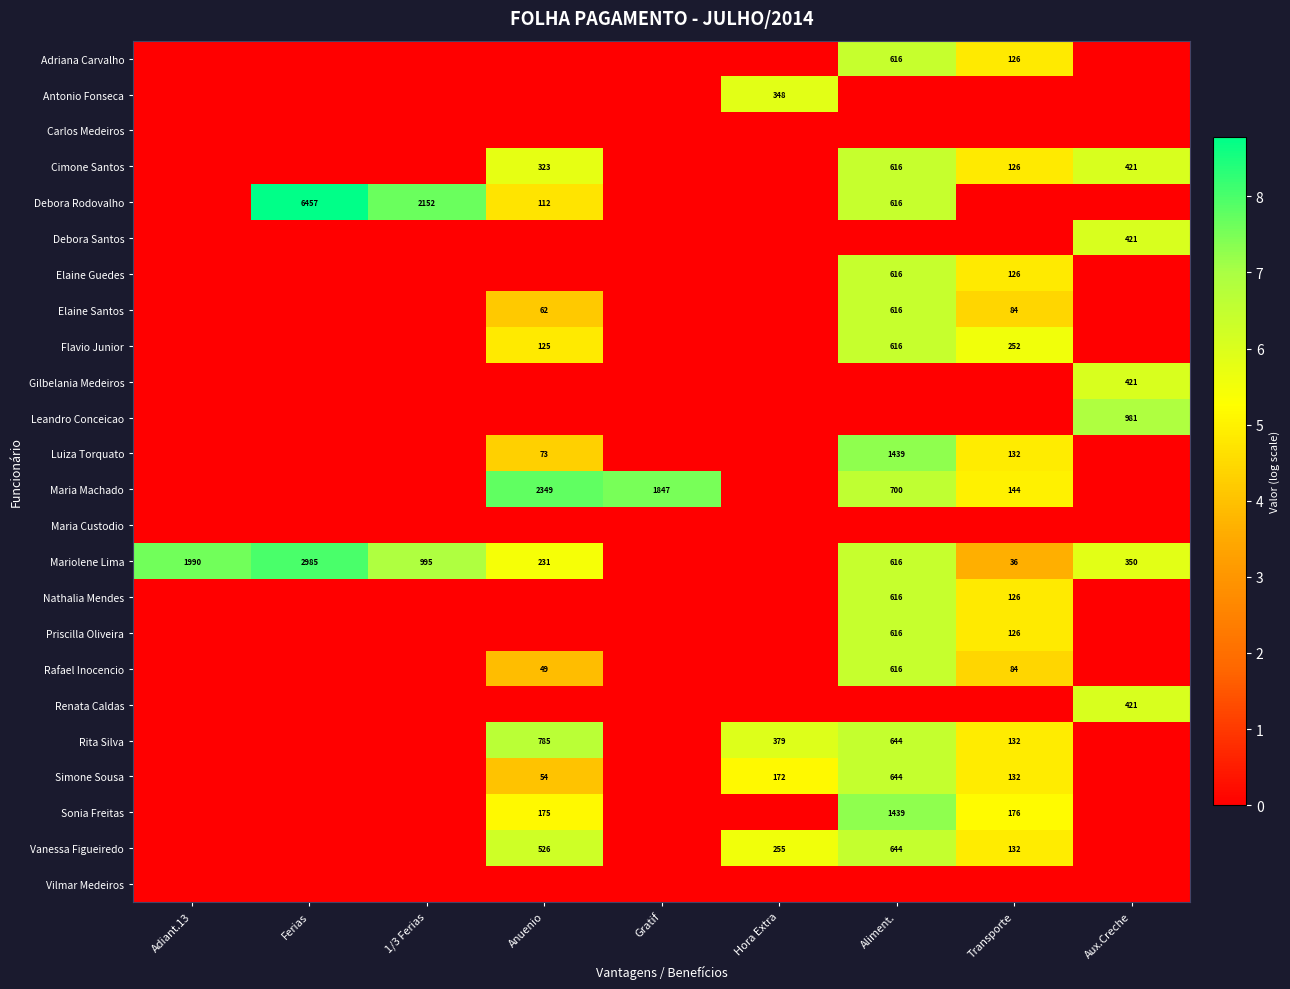

True or false: Cimone Santos has a value of 127 at Anuenio.

False